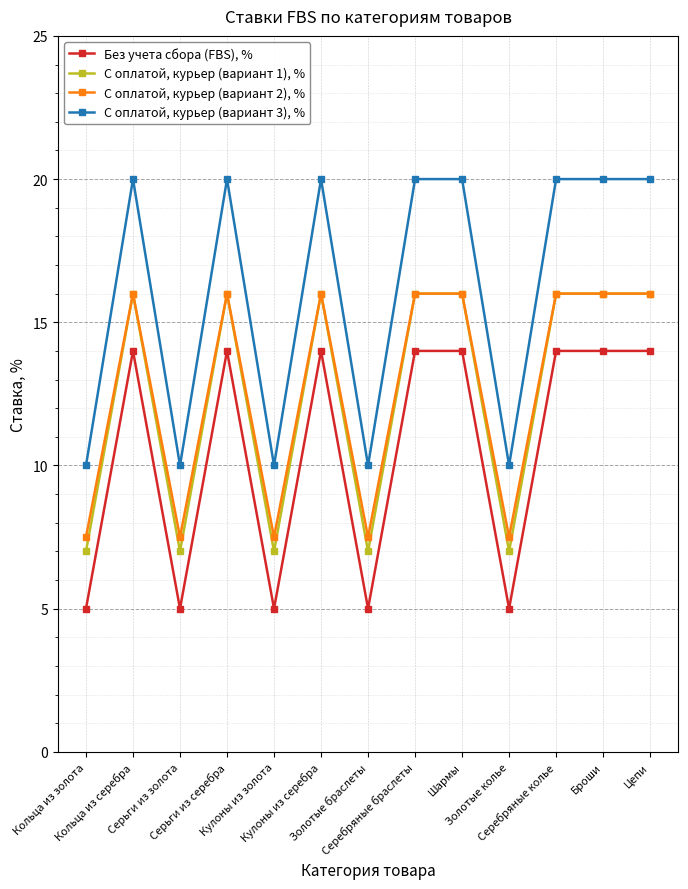

What position from the left is Серьги из серебра?

4